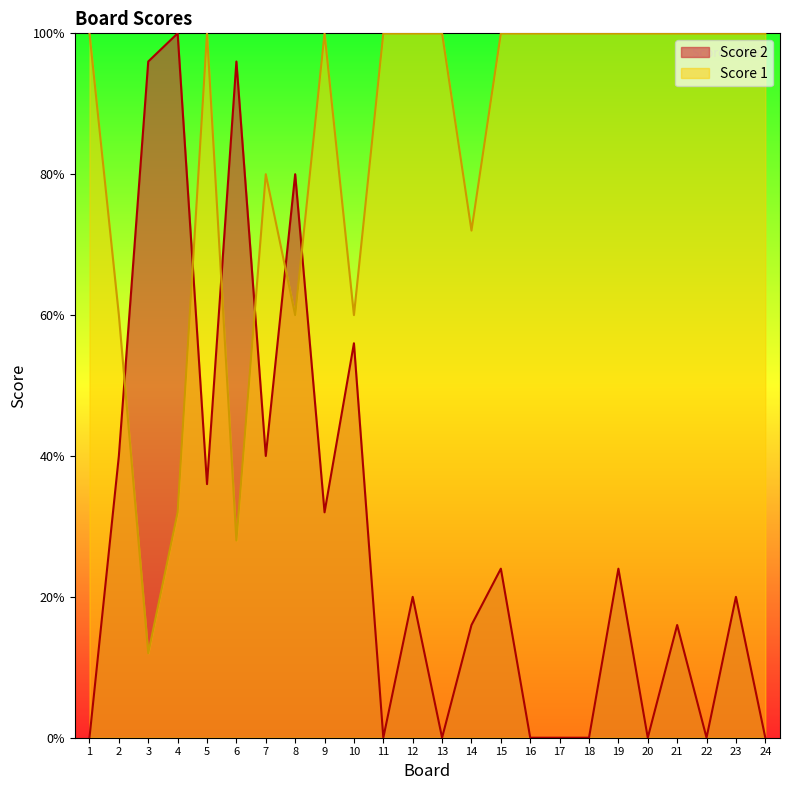

Rank the series by their average value, from highest to lowest.

Score 1, Score 2